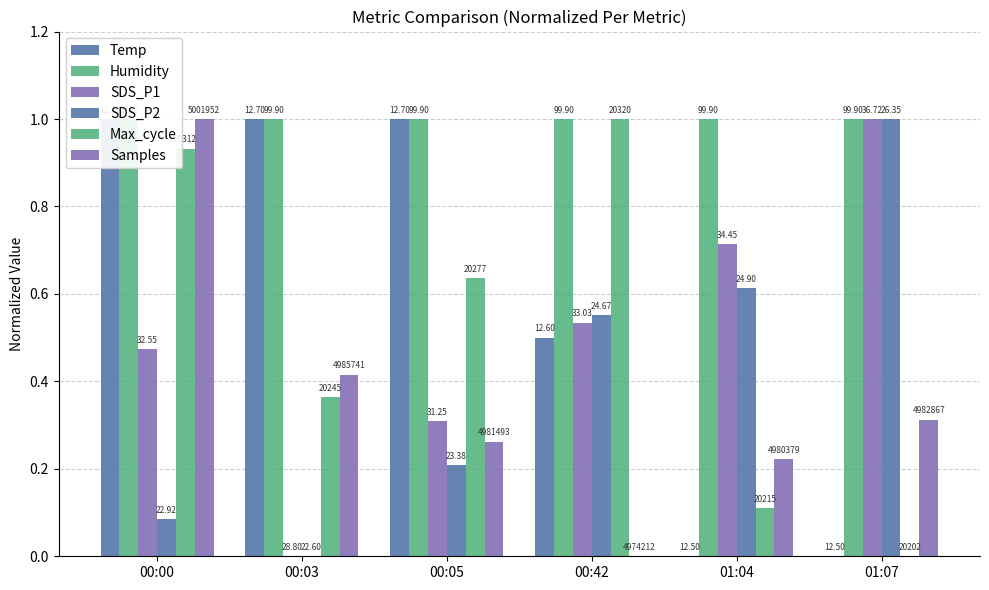

Which has a higher value, 01:07 or 00:05?

00:05